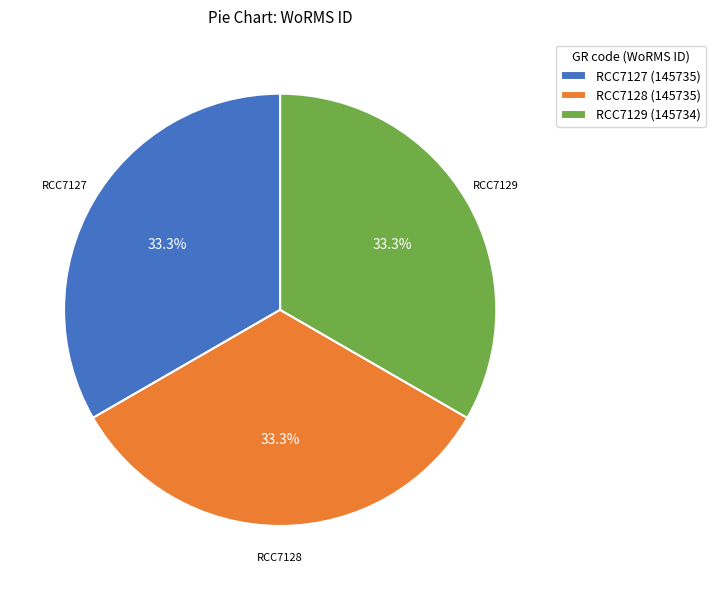

What portion of the pie excludes RCC7127?

66.7%